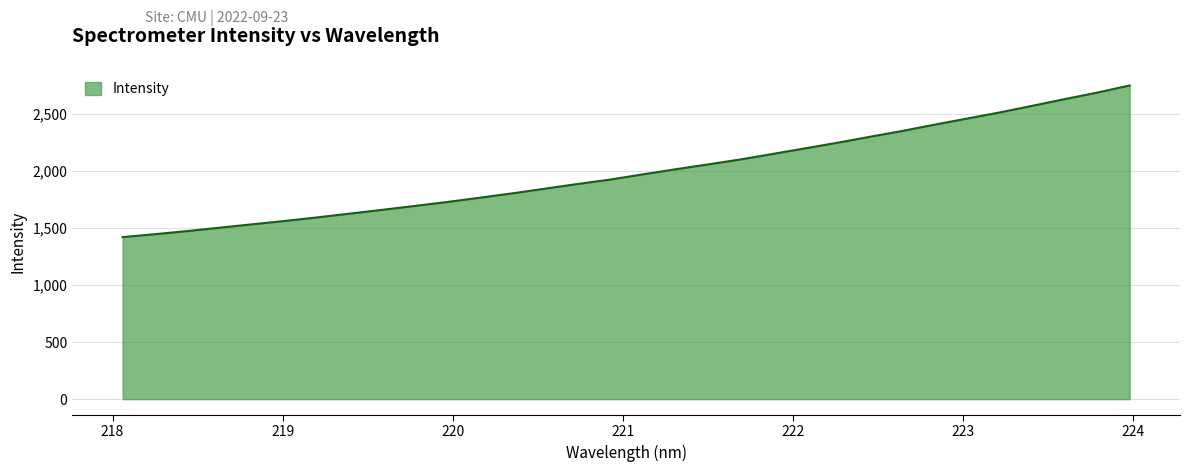

What is the smallest value displayed?

1418.7